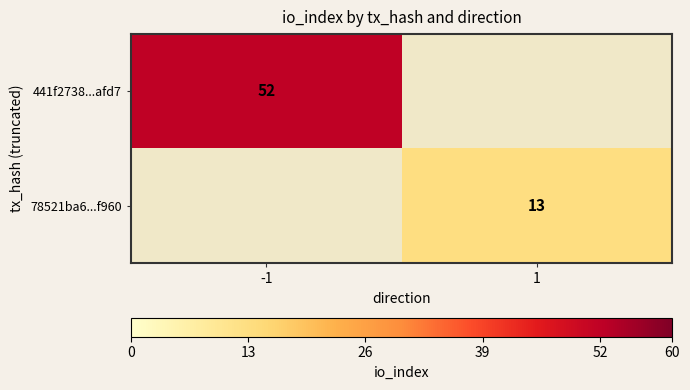

Is the value of 441f2738...afd7 at -1 greater than the value of 78521ba6...f960 at 1?

Yes